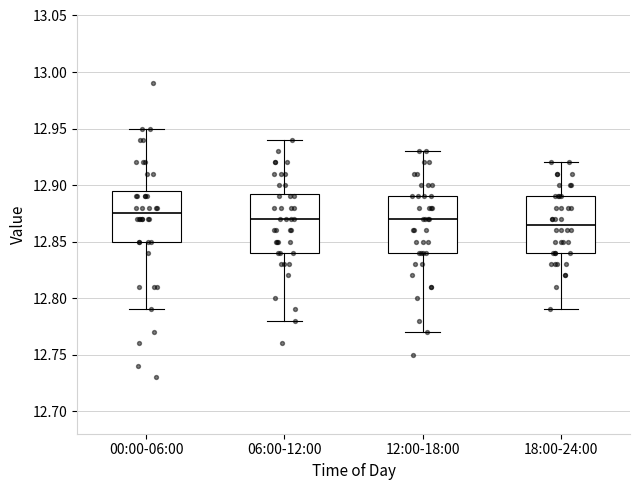

Which box has the highest median line?

00:00-06:00